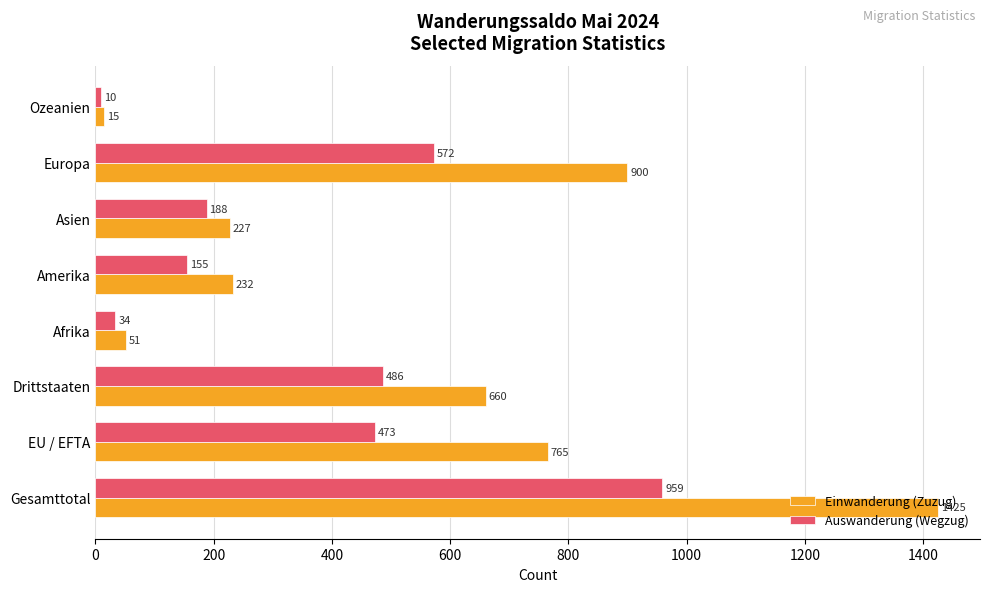

The Einwanderung (Zuzug) series shows 1425 at Gesamttotal. True or false?

True